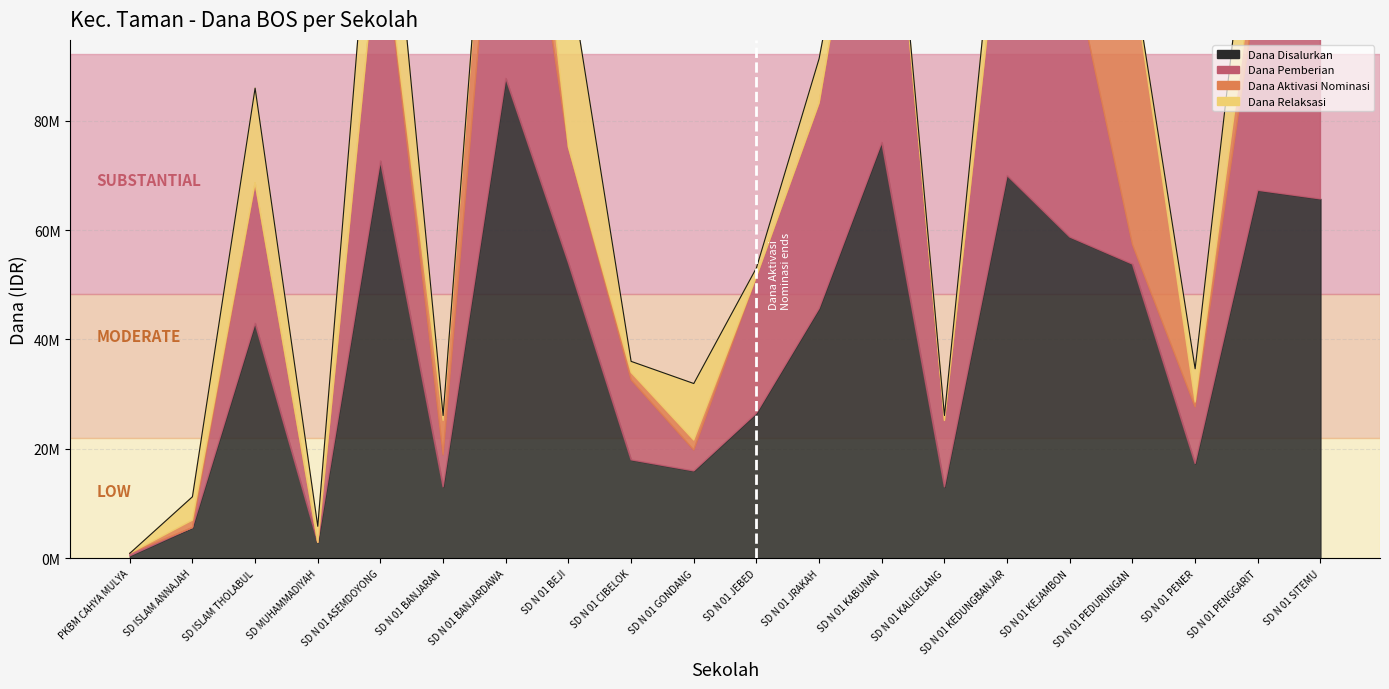

How many categories are shown in the chart?

20